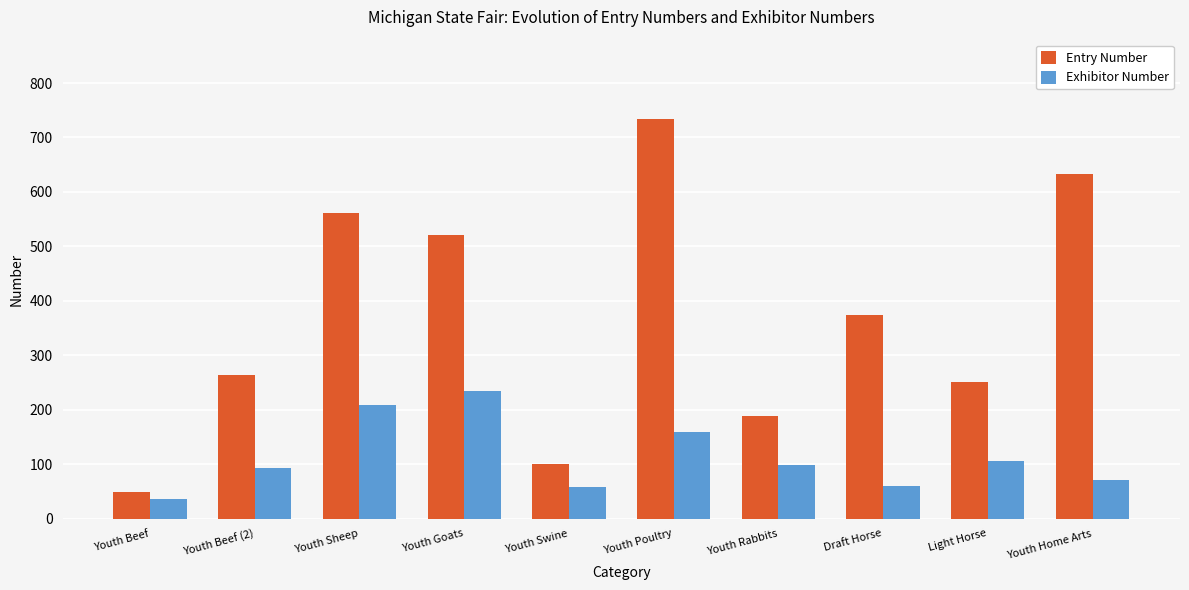

Which series has the largest total across all categories?

Entry Number